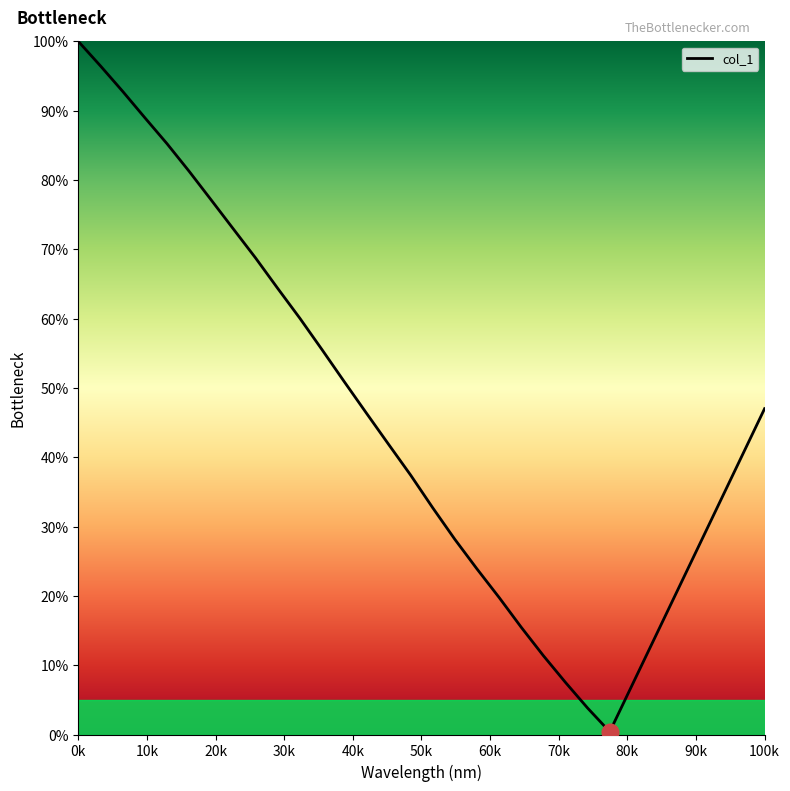

What is the difference between the maximum and minimum values?

99.6